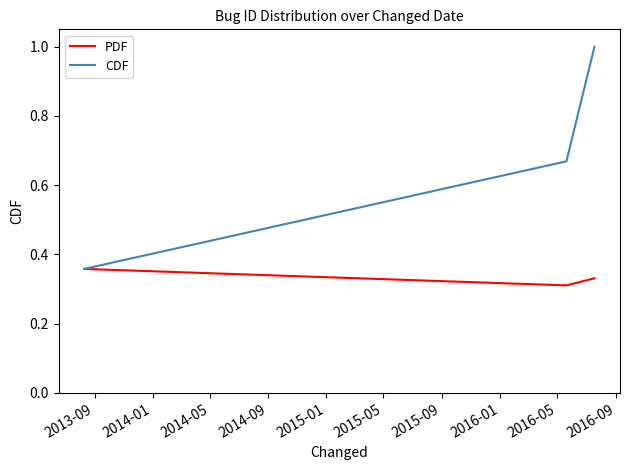

At how many categories does at least one series exceed 0?

3